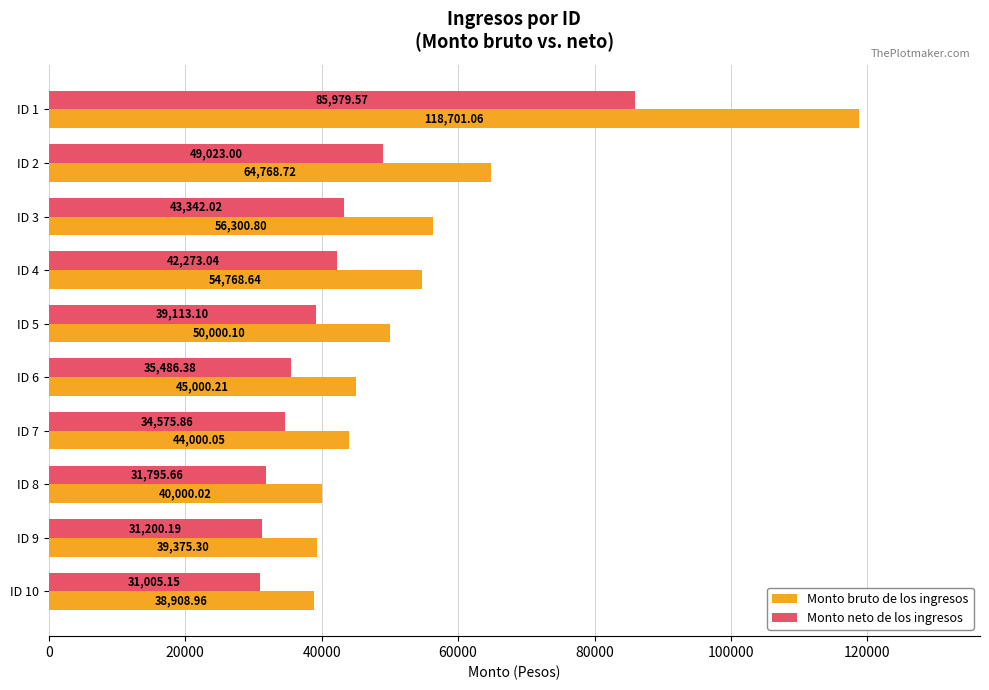

List the labels in order of Monto neto de los ingresos value, largest first.

ID 1, ID 2, ID 3, ID 4, ID 5, ID 6, ID 7, ID 8, ID 9, ID 10